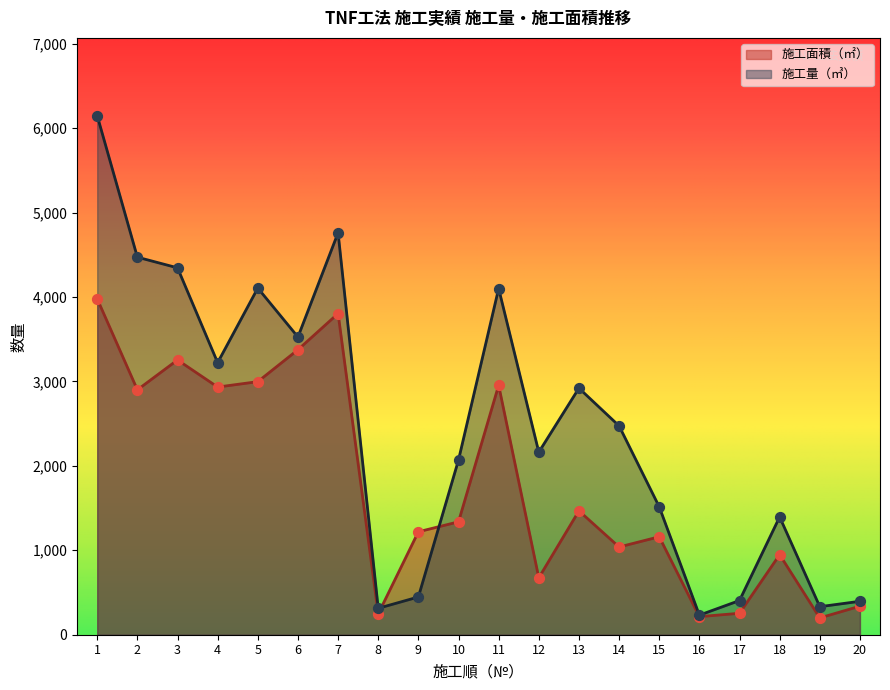

What is the total value across all series at 9?

1666.0